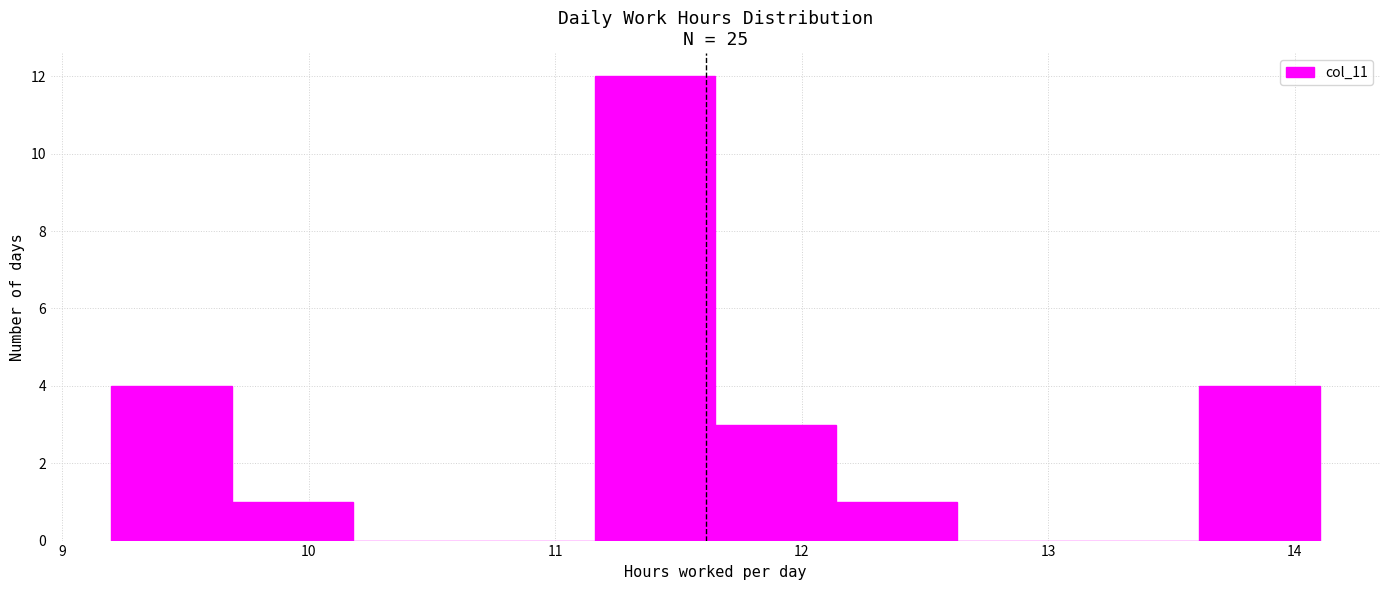

What is the height of the bar covering 9.20 to 9.69 on the x-axis? Neither the bar edges nor the heights are printed on the chart, so give them approximately, as read against the axes.

4